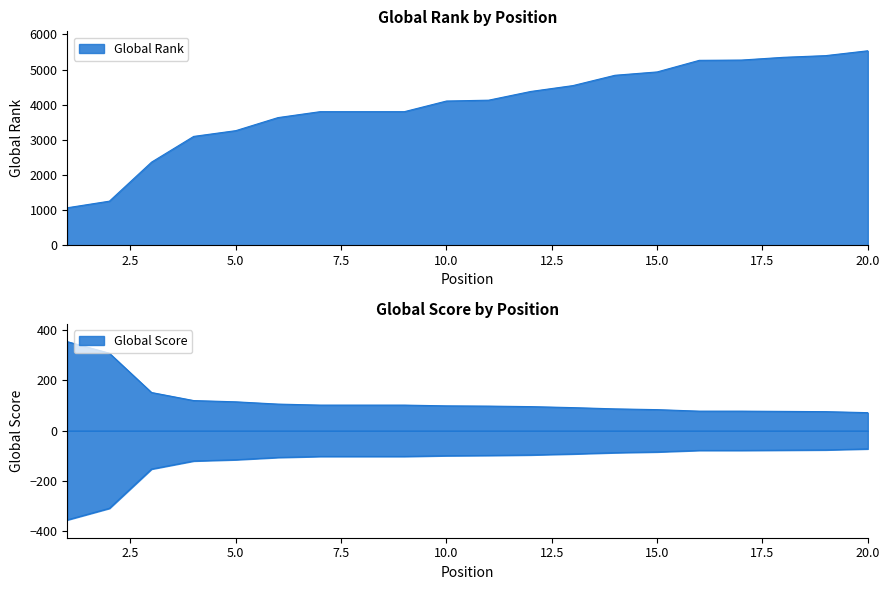

At which label does Global Score reach its peak?

1